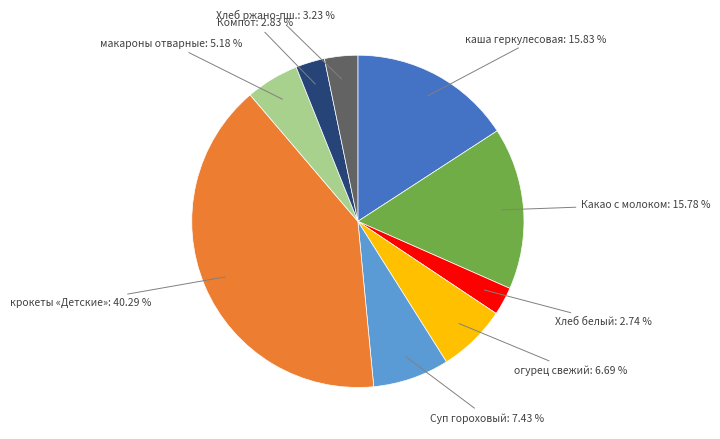

Which category has the biggest portion of the pie?

крокеты «Детские»